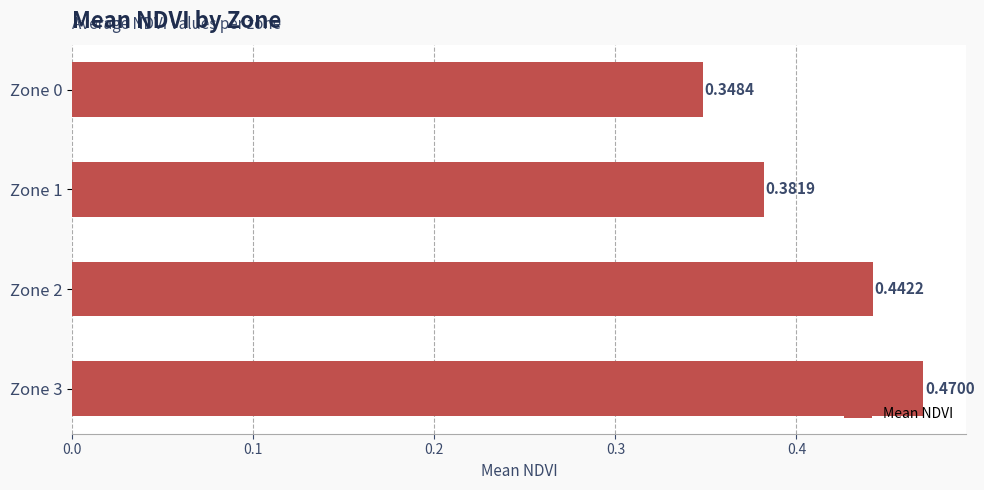

List the labels in order of value, smallest first.

Zone 0, Zone 1, Zone 2, Zone 3